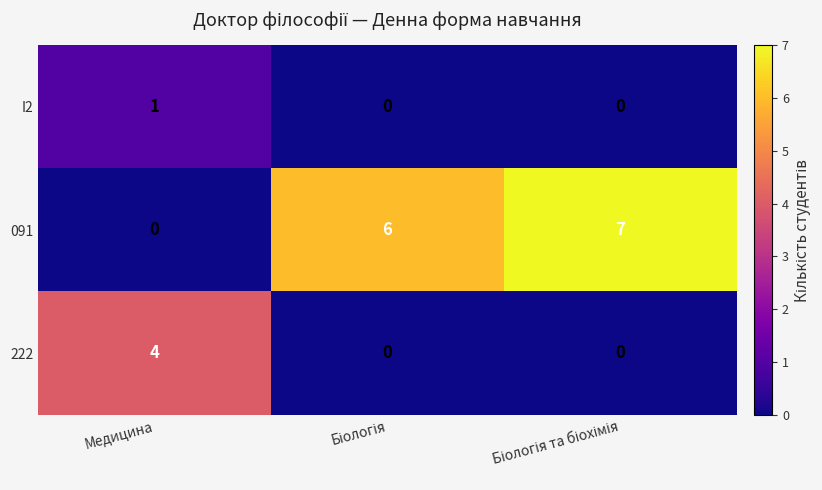

Which series has the largest range (max minus min)?

091